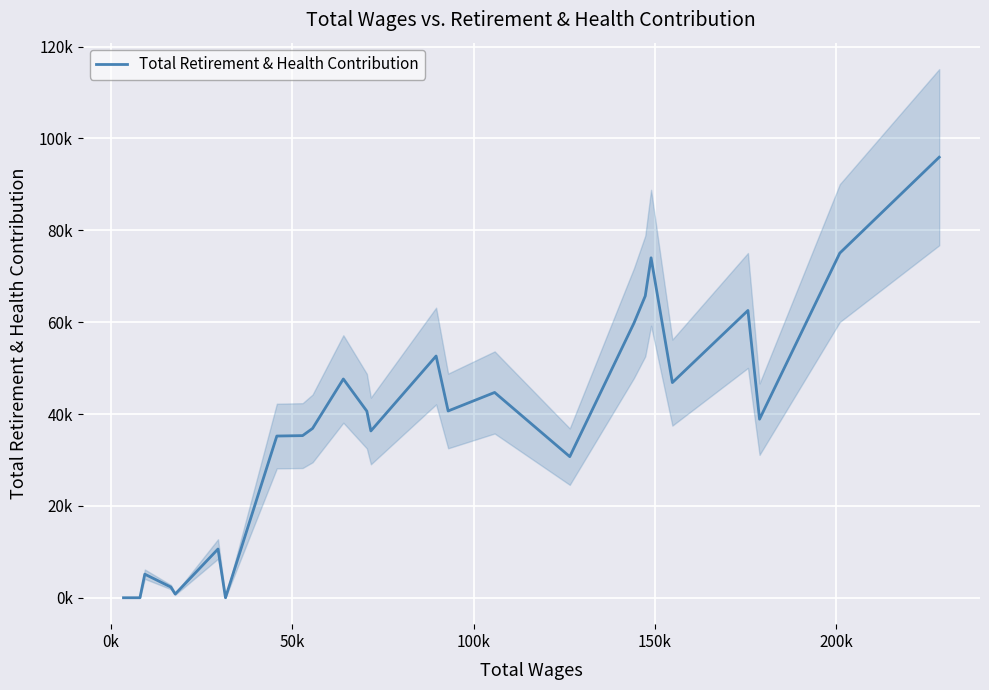

Is this an area chart (filled region under the line)?

No